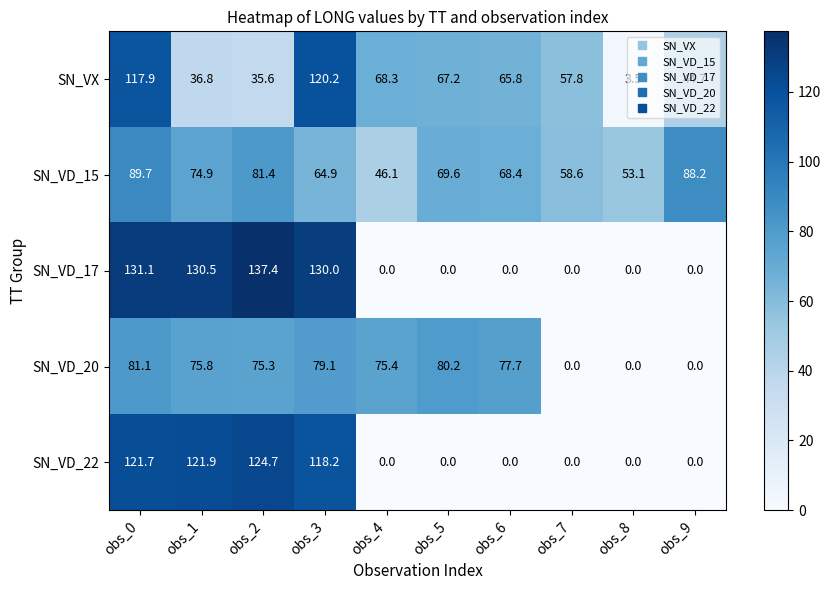

Which label corresponds to the largest value in the chart?

obs_2